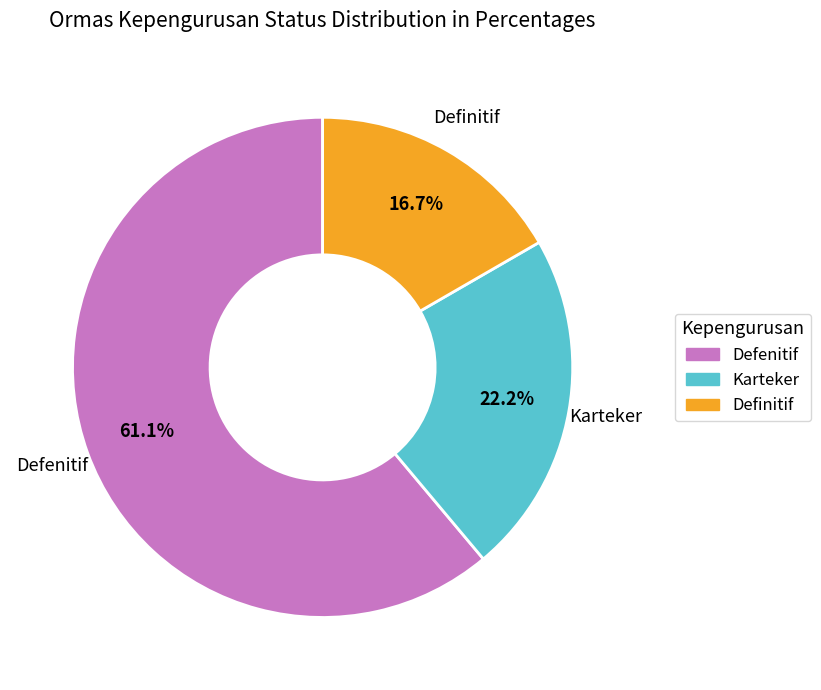

Approximately how many times larger is the value at Defenitif compared to Definitif?

3.7